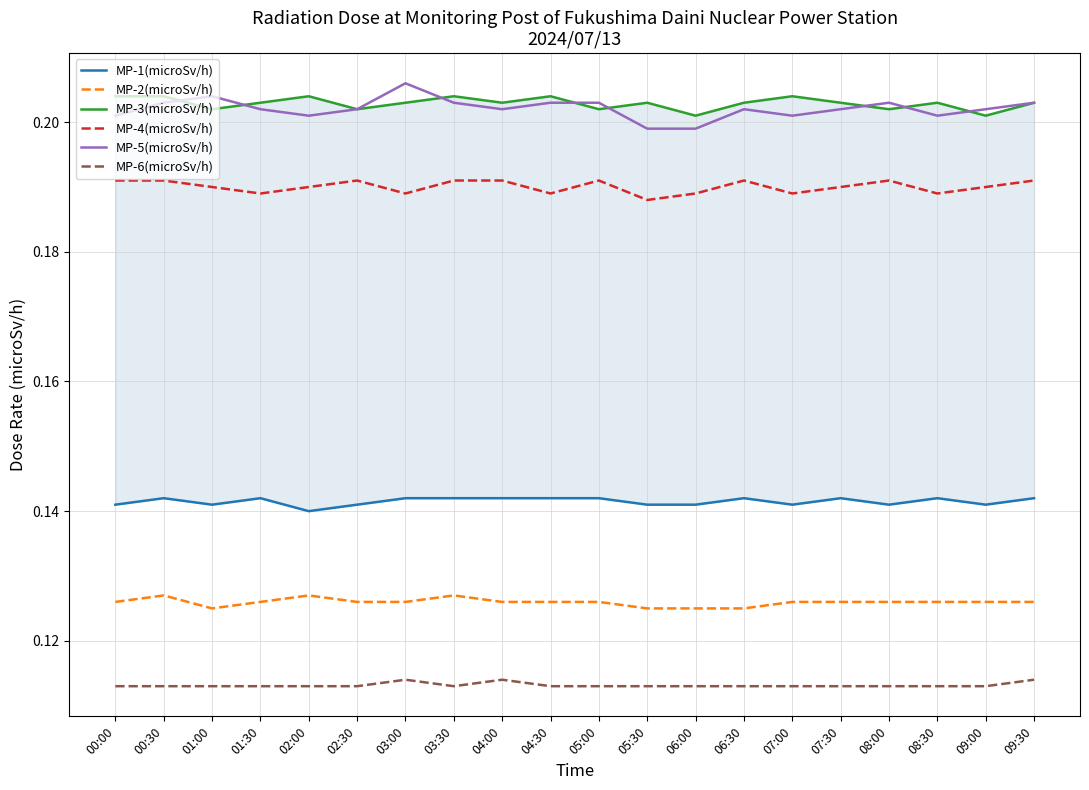

True or false: MP-1(microSv/h) has a value of 0.1 at 09:30.

True